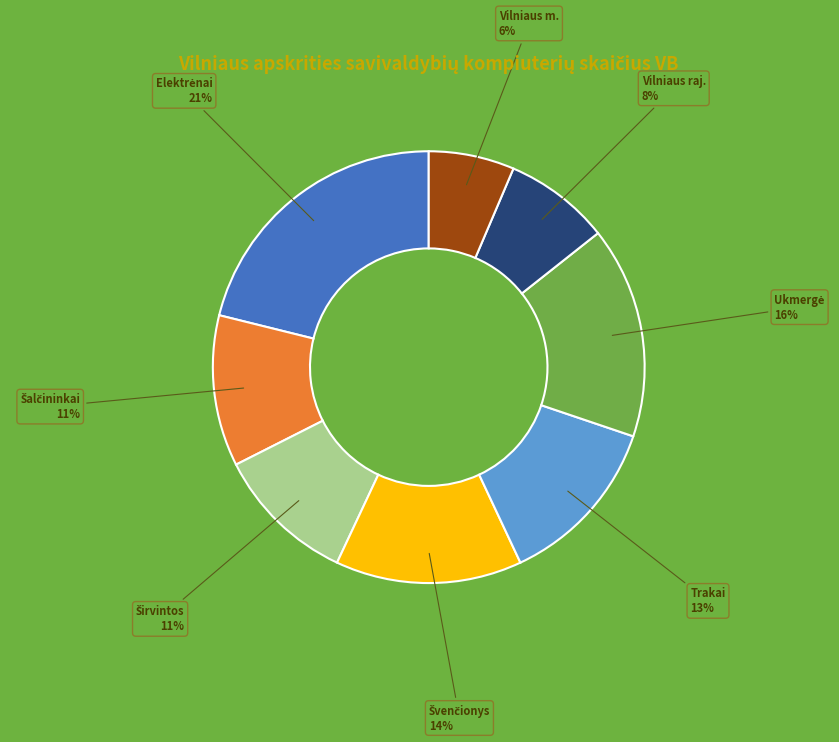

Does any single category account for the majority?

No